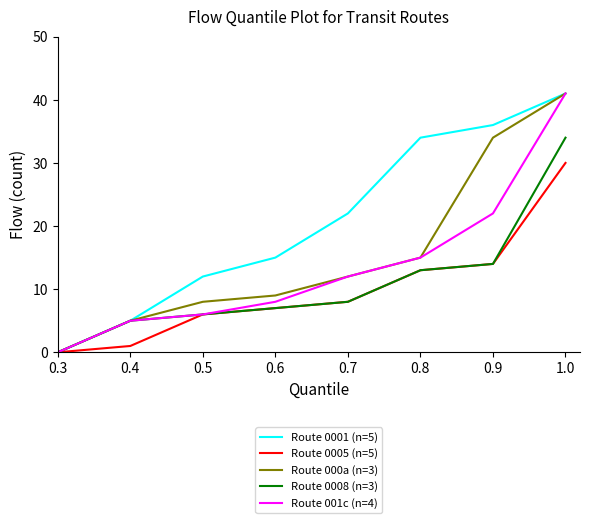

Is the value of Route 0001 (n=5) at 1.0 greater than the value of Route 001c (n=4) at 0.3?

Yes